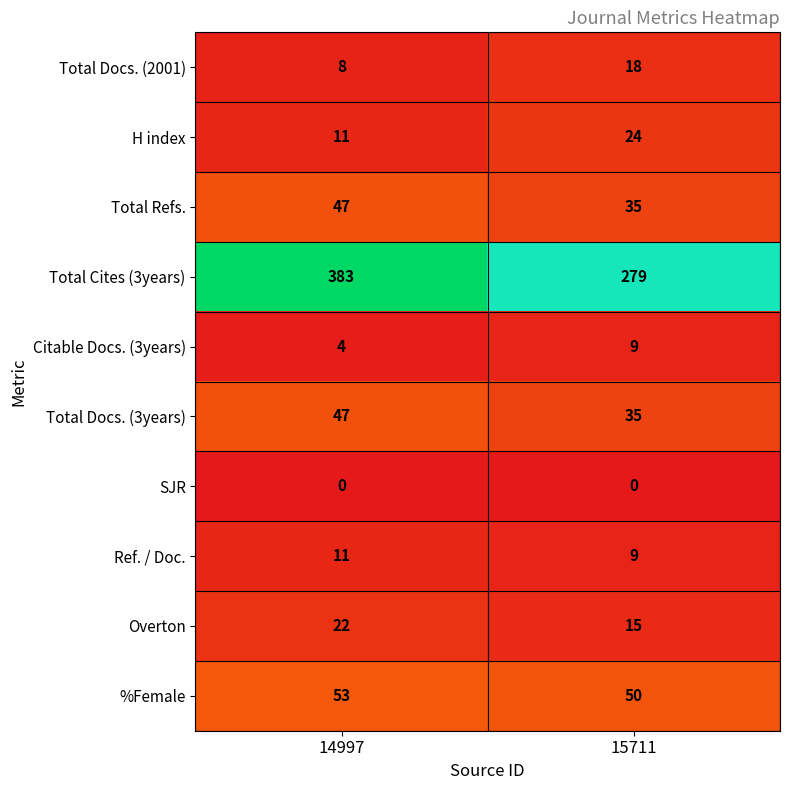

Is it true that Total Docs. (2001) equals 18 at 15711?

True